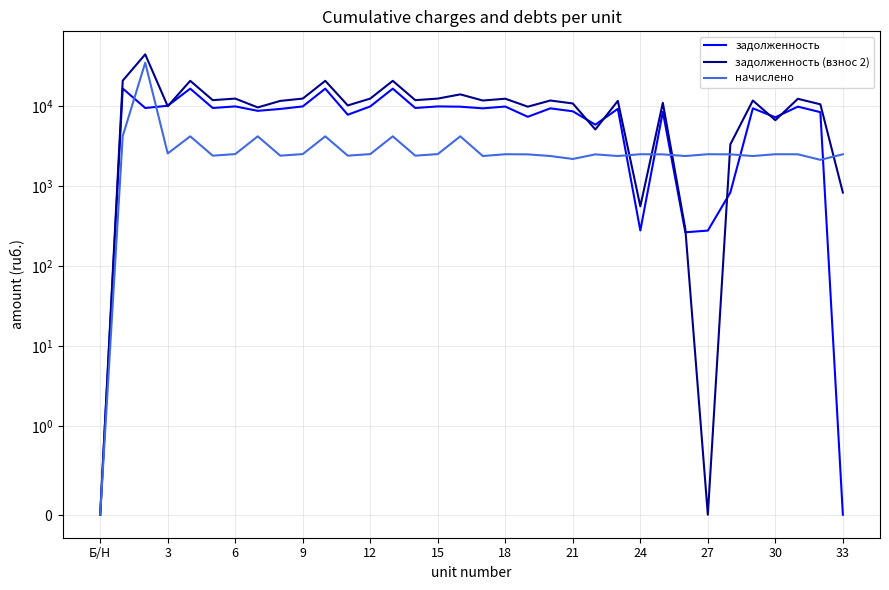

What value does the задолженность (взнос 2) series have at 26?

291.4